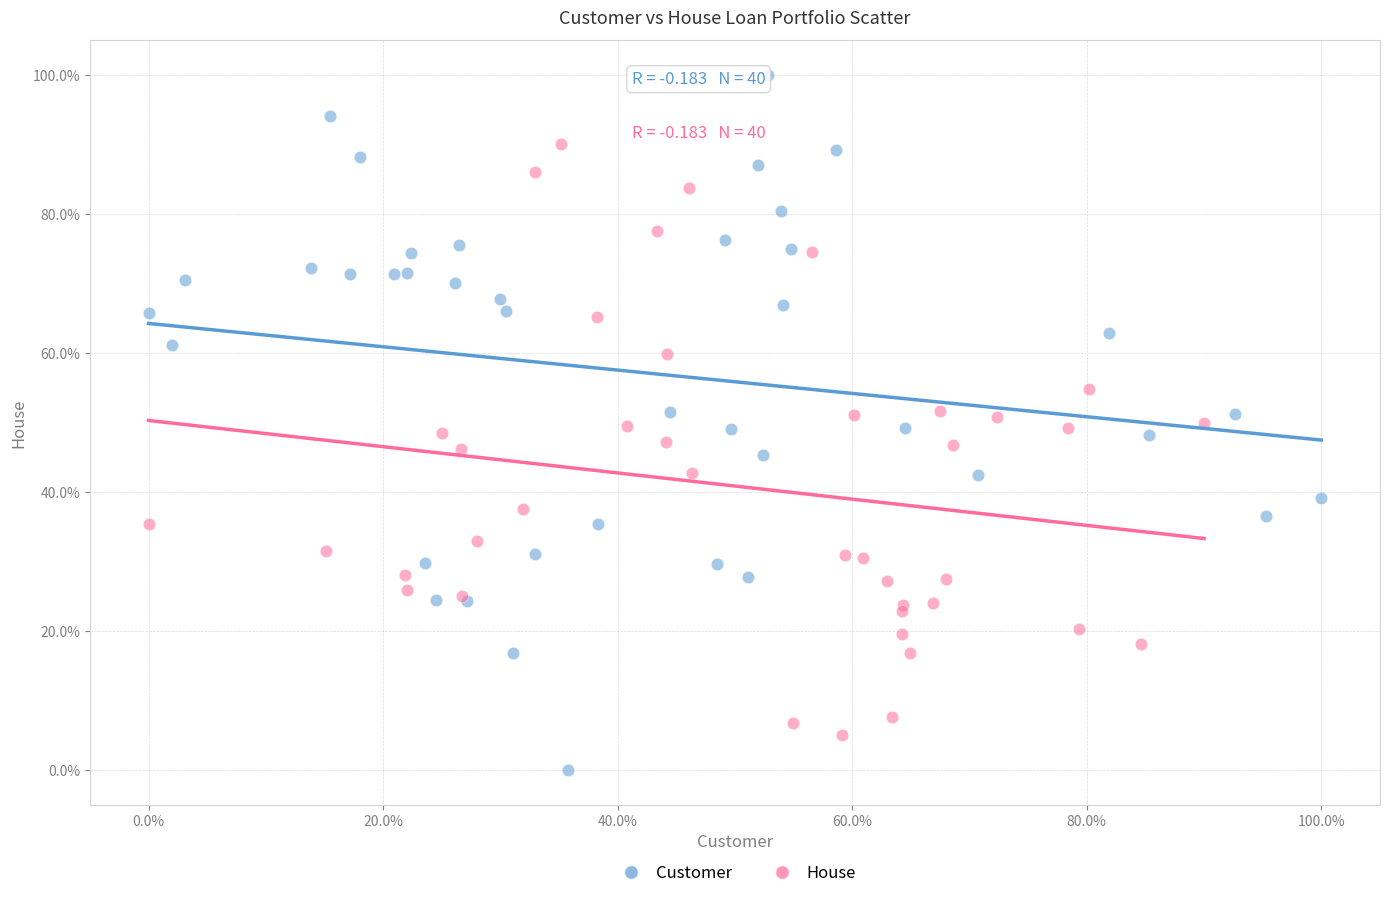

Which series reaches the maximum Y coordinate?

Customer